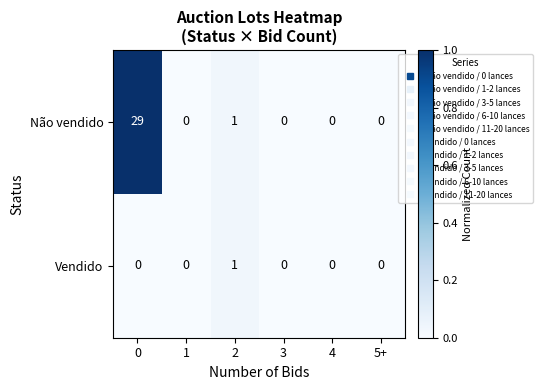

What is the maximum value shown in the chart?

29